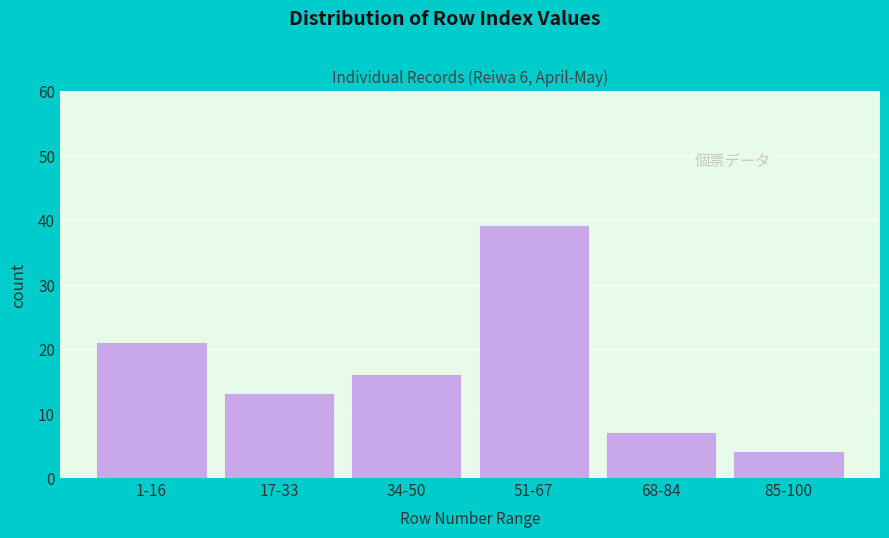

Reading left to right, transcribe all the data shown in this chart.

1-16=21	17-33=13	34-50=16	51-67=39	68-84=7	85-100=4